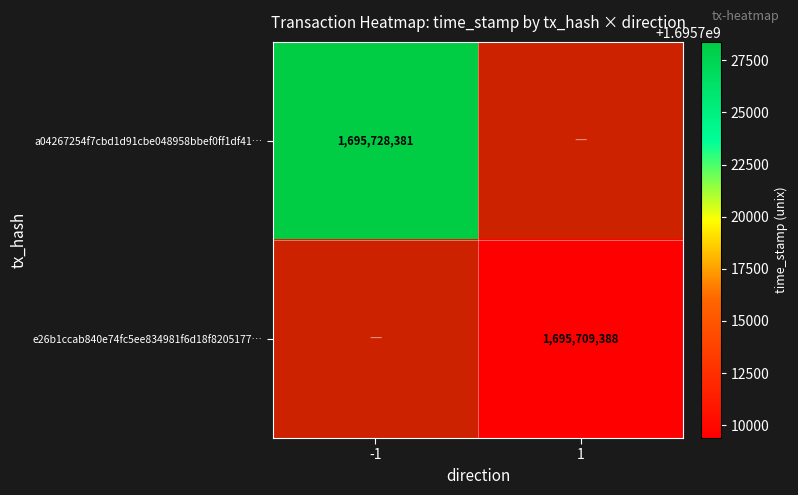

The value of a04267254f7cbd1d91cbe048958bbef0ff1df41… at -1 is 2843693493.0. True or false?

False